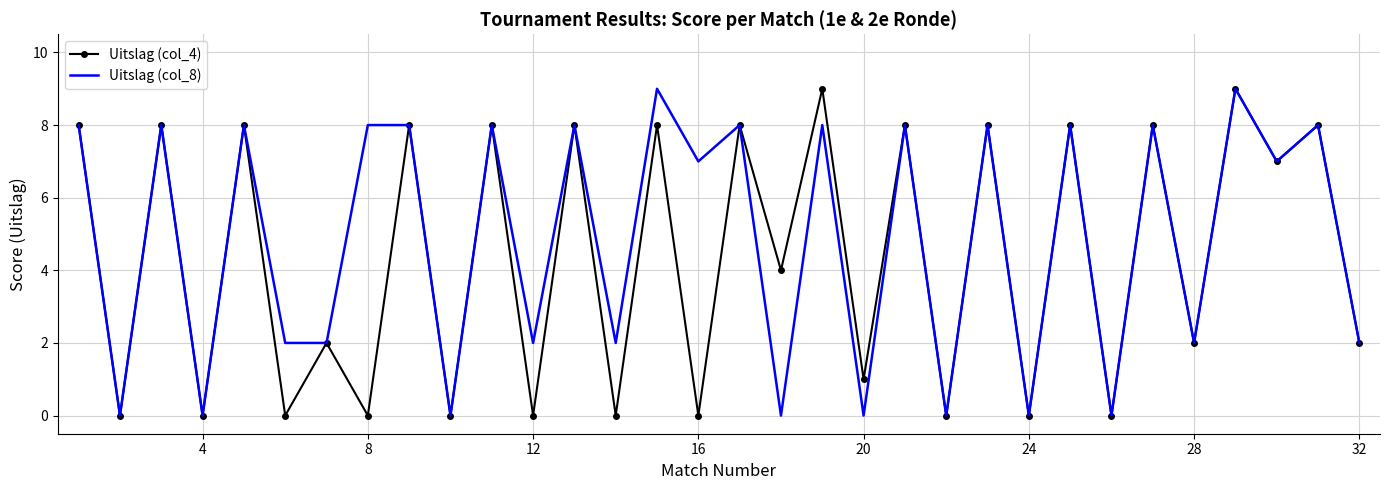

How many distinct data groups are displayed?

2